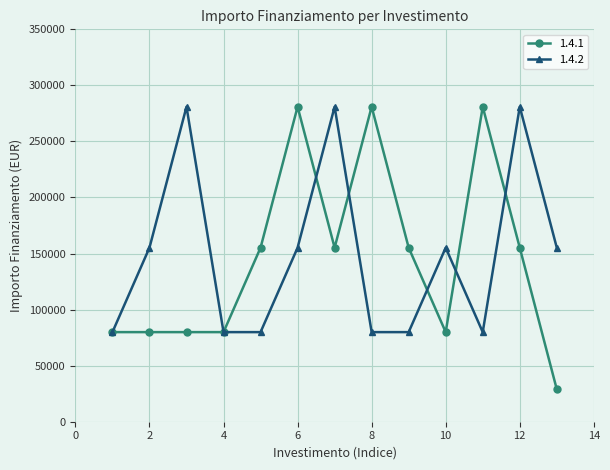

What is the value of the 1.4.1 point at the 10th from the left?

79922